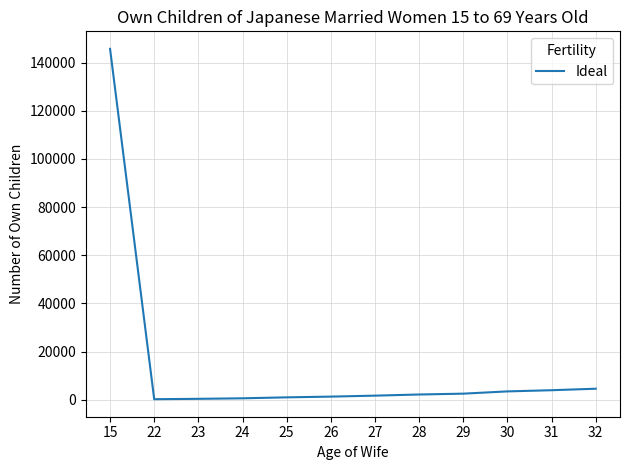

Is it true that the value at 30 is 3475?

True